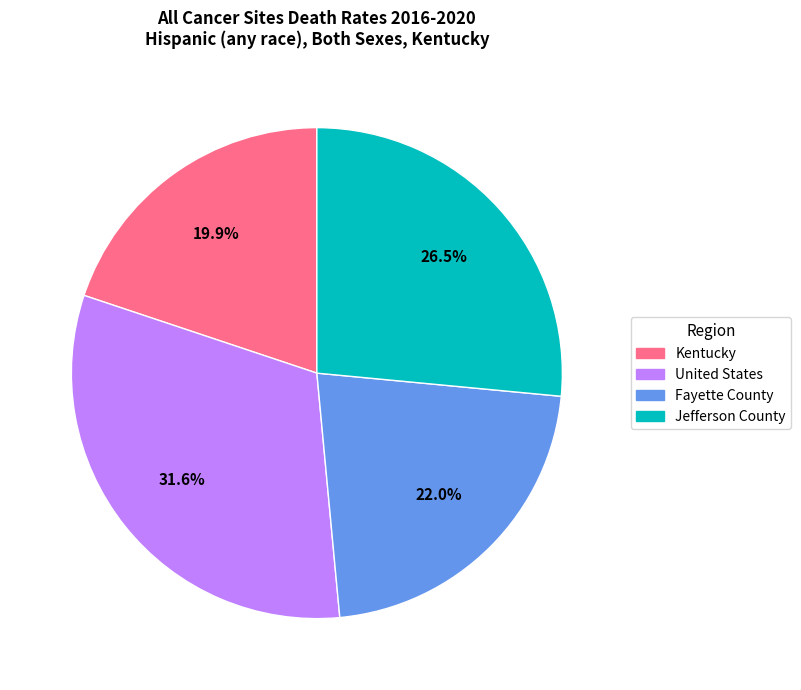

Which category has the smallest portion of the pie?

Kentucky